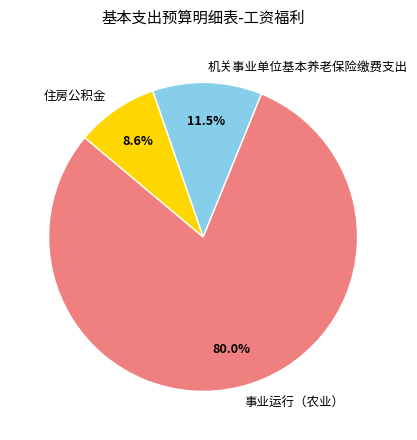

Count the number of slices in the pie.

3